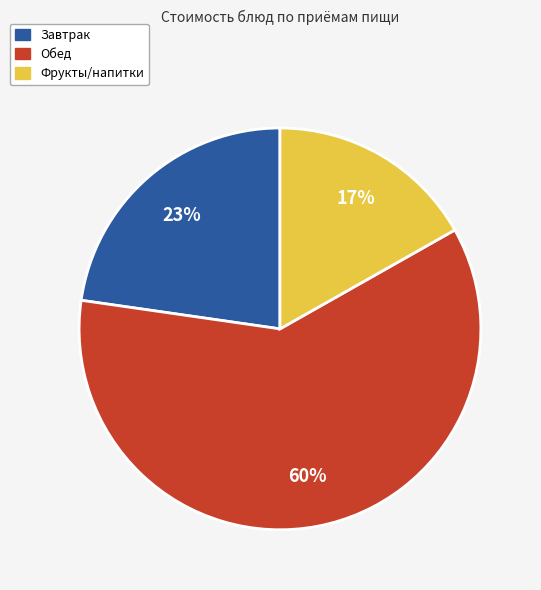

Is there a majority slice in this chart?

Yes